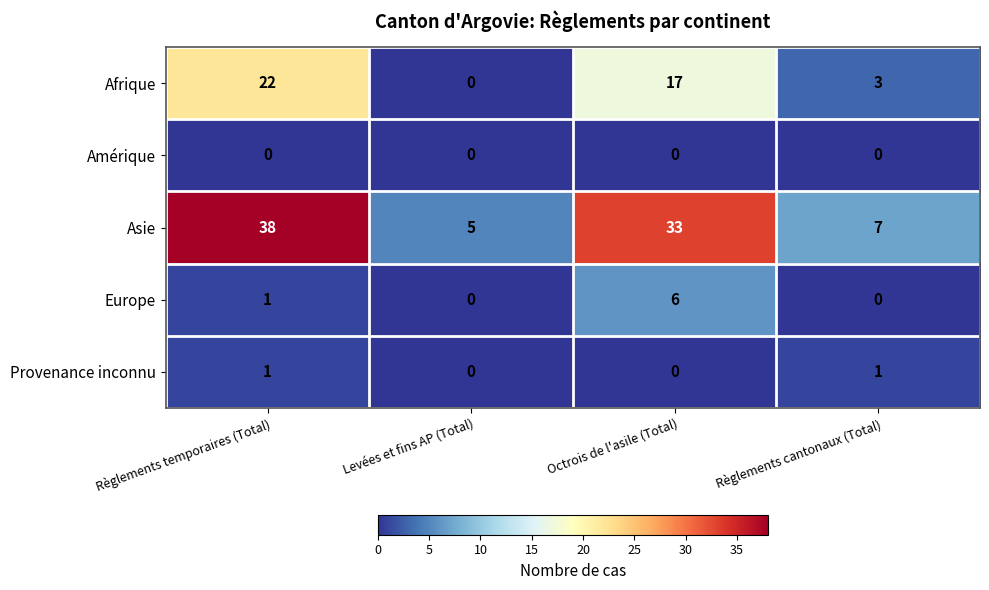

Reading right to left, transcribe all the data shown in this chart.

Afrique: 3	17	0	22
Amérique: 0	0	0	0
Asie: 7	33	5	38
Europe: 0	6	0	1
Provenance inconnu: 1	0	0	1